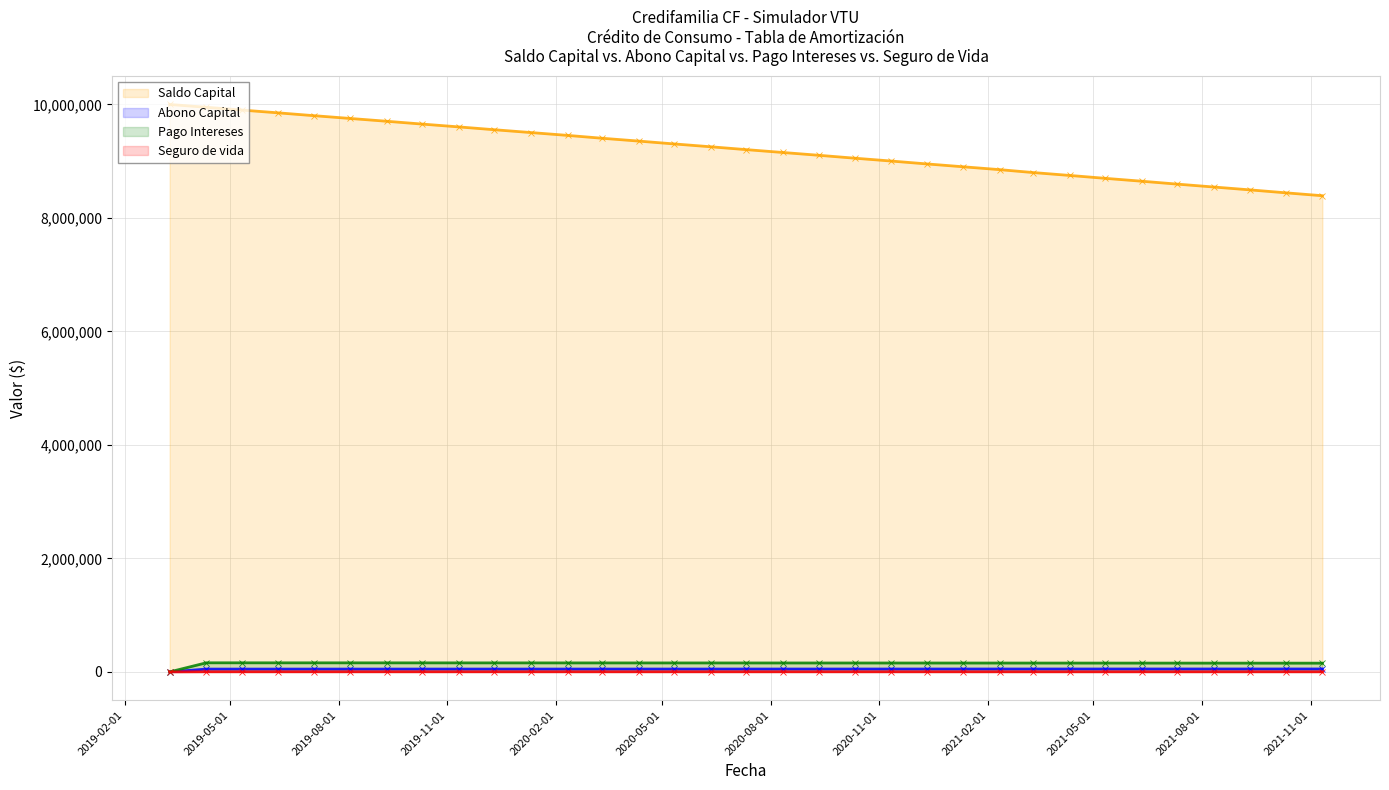

Rank the series by their maximum value, from lowest to highest.

Seguro de vida, Abono Capital, Pago Intereses, Saldo Capital